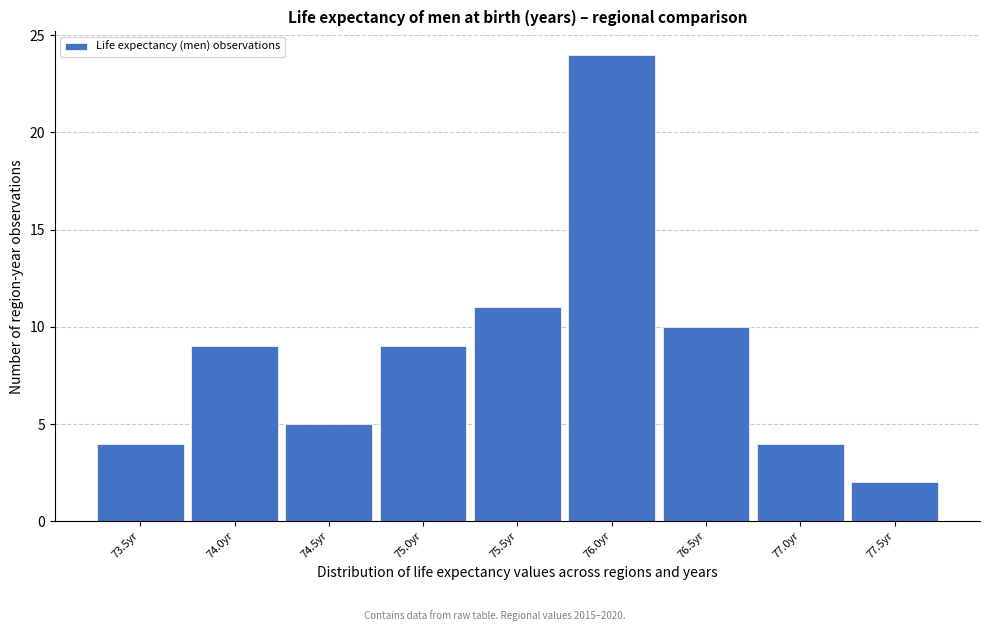

Reading left to right, what are all the values shown in this chart?

4	9	5	9	11	24	10	4	2